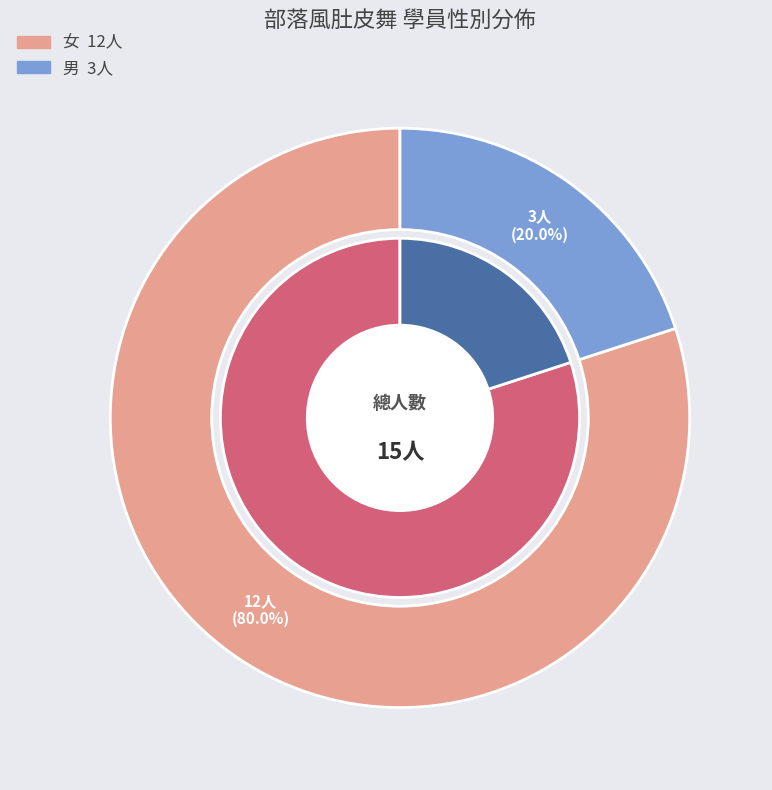

Which has a higher value, 男 or 女?

女